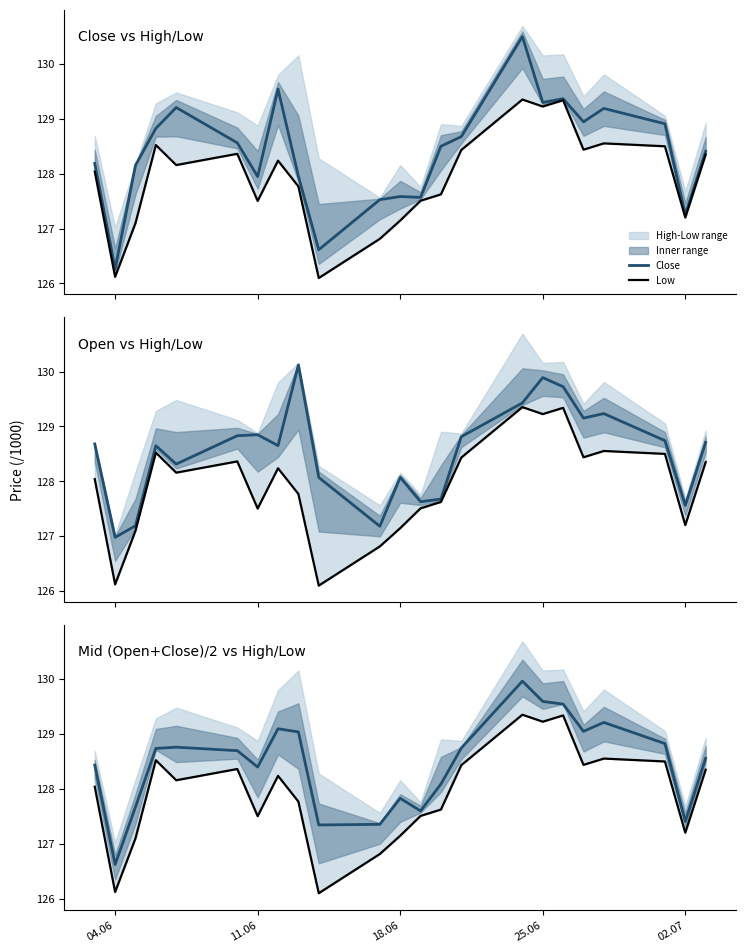

What is the lowest value of the Close series?

126.3